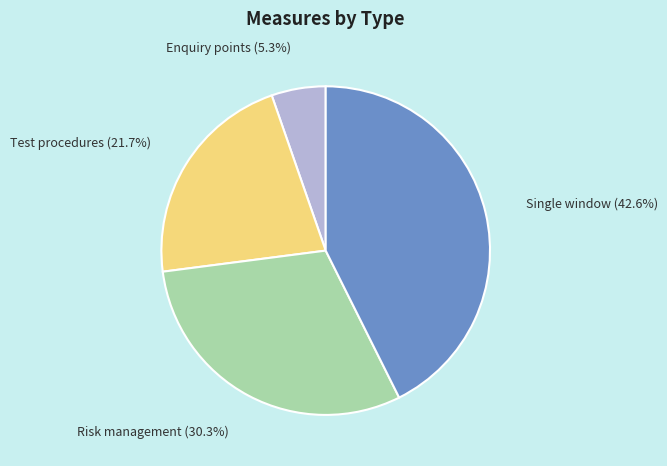

What is the smallest slice in the pie chart?

Enquiry points (5.3%)